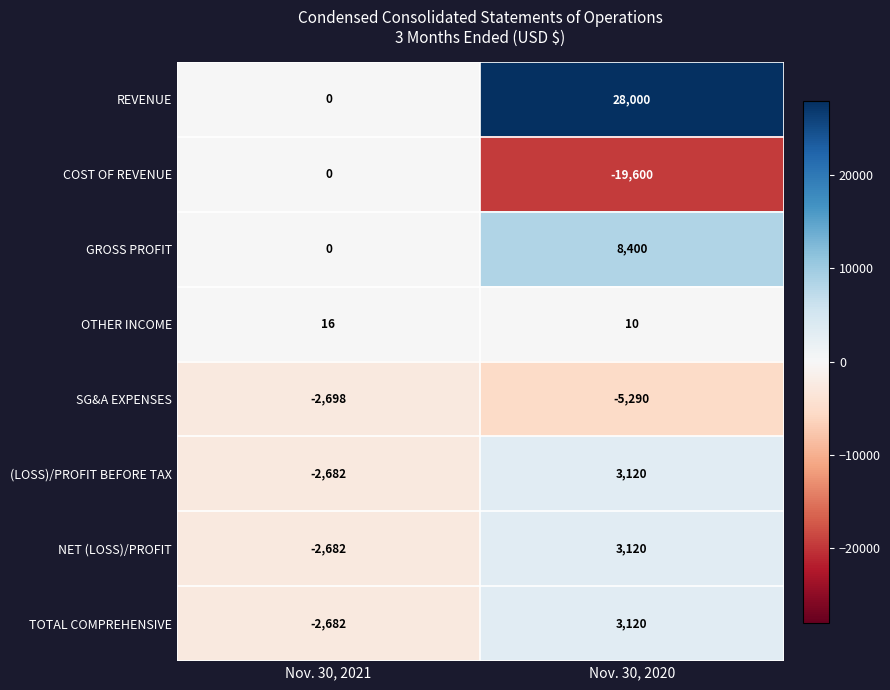

How many categories are shown in the chart?

2